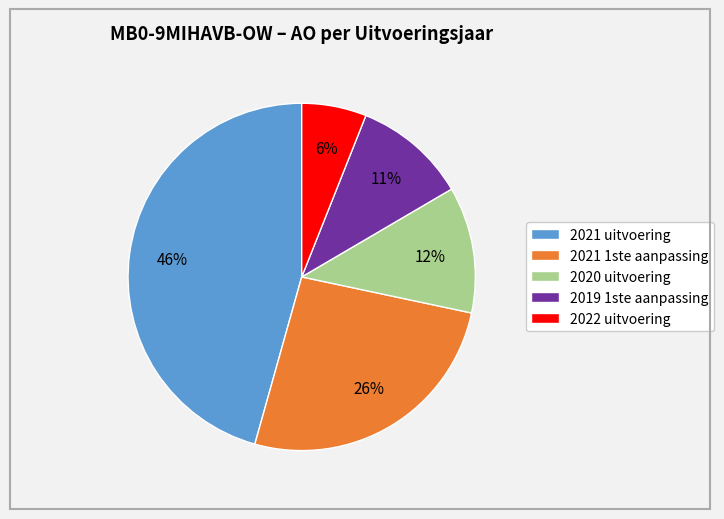

Which has a higher value, 2021 uitvoering or 2021 1ste aanpassing?

2021 uitvoering